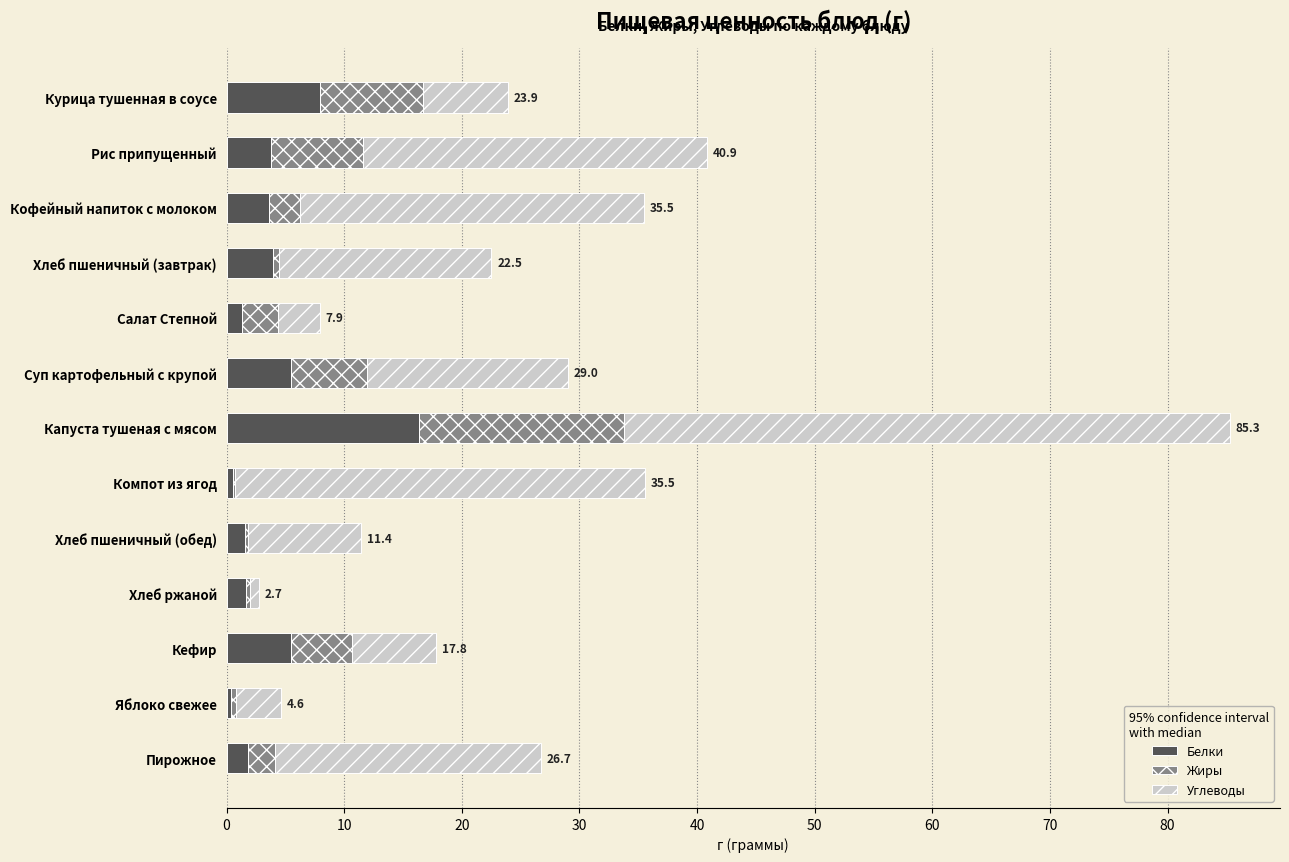

What is the highest value of the Белки series?

16.4